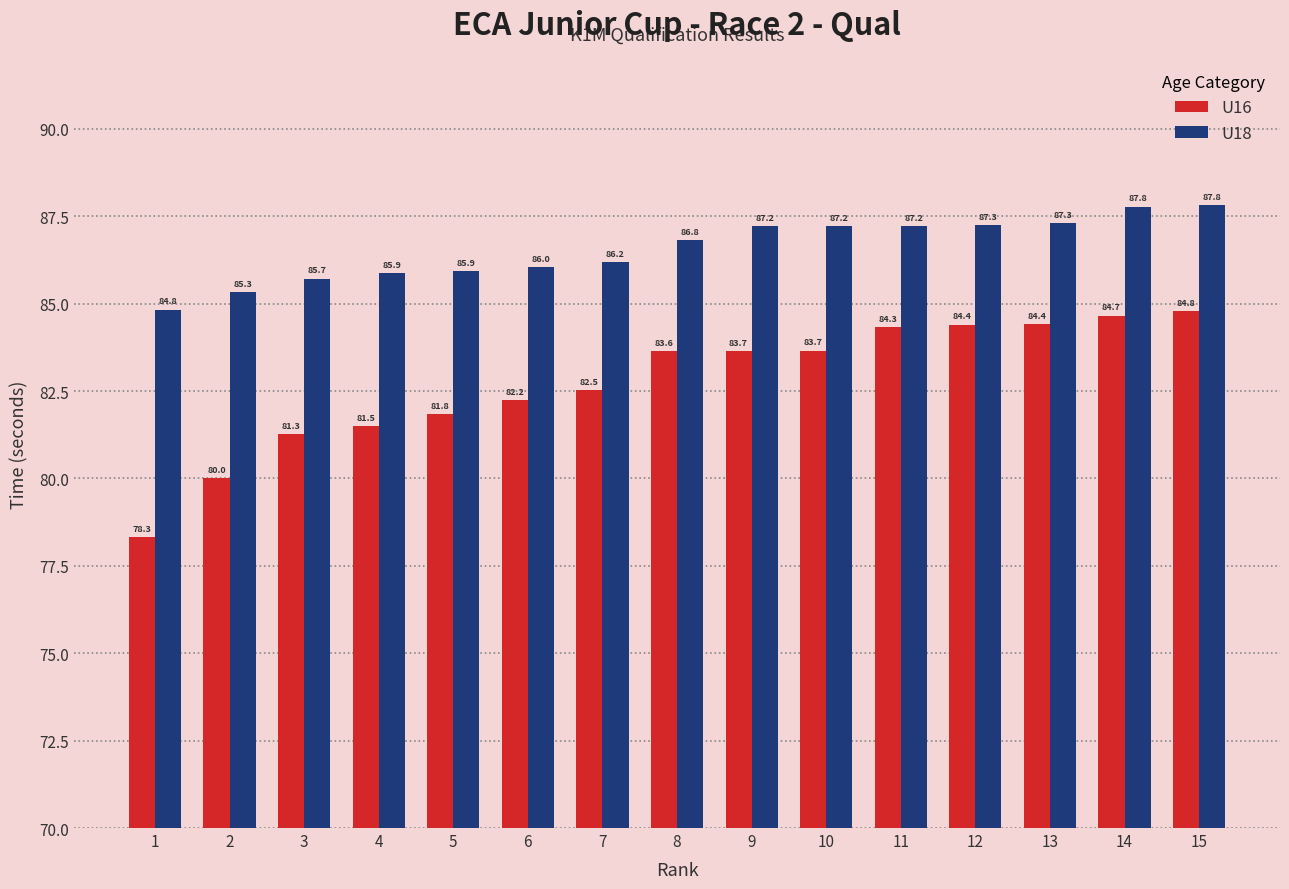

What is the spread (max minus min) of values at 2?

5.3